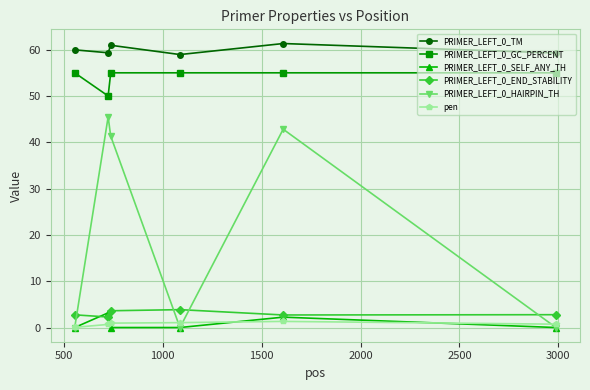

What is the maximum value for PRIMER_LEFT_0_GC_PERCENT?

55.0